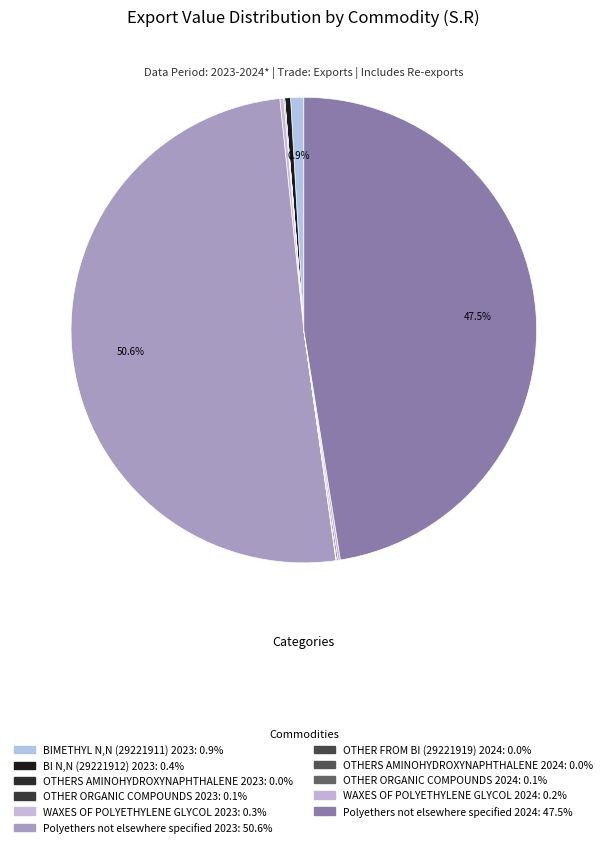

Combined, what portion of the pie is OTHER FROM BI (29221919) 2024 and OTHER ORGANIC COMPOUNDS 2023?

0.1%